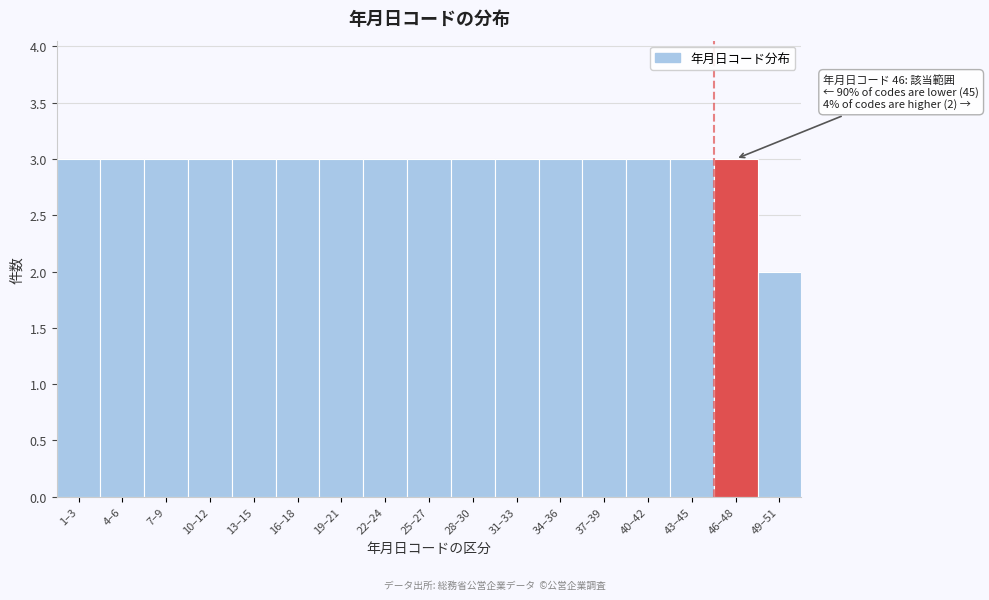

Reading left to right, list all the values displayed in this chart.

3	3	3	3	3	3	3	3	3	3	3	3	3	3	3	3	2